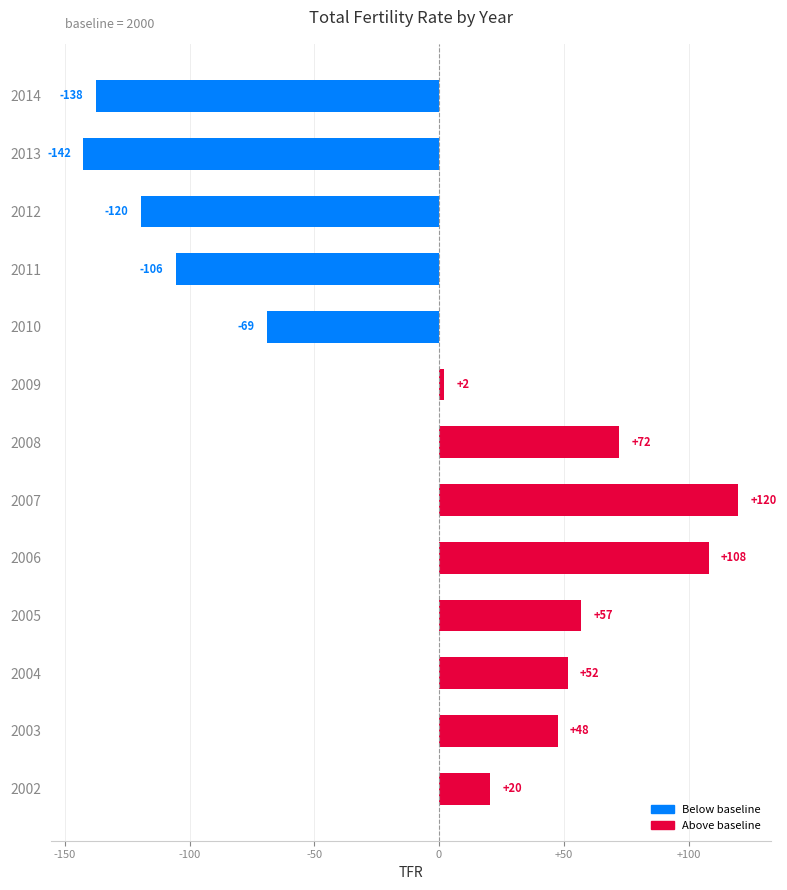

List the labels in order of value, largest first.

2007, 2006, 2008, 2005, 2004, 2003, 2002, 2009, 2010, 2011, 2012, 2014, 2013